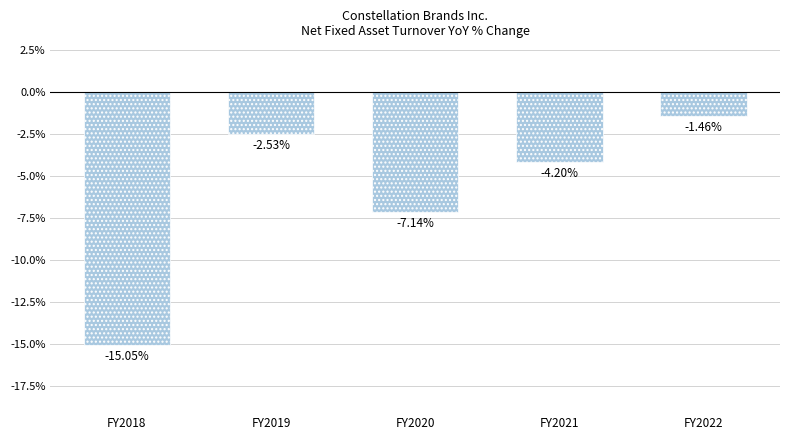

What is the change in value from FY2019 to FY2021?

-1.7